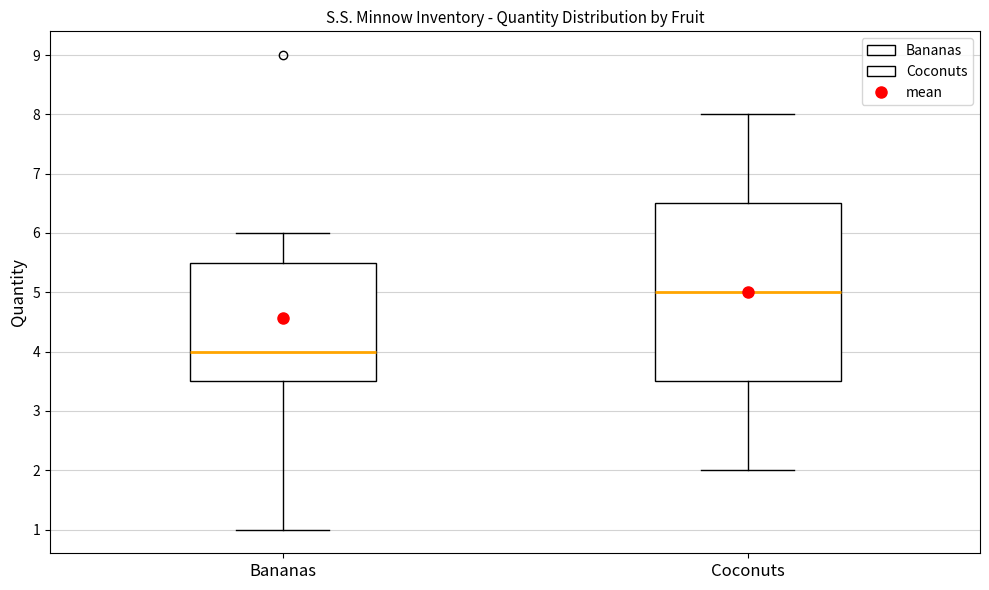

Which box has the lowest median line?

Bananas